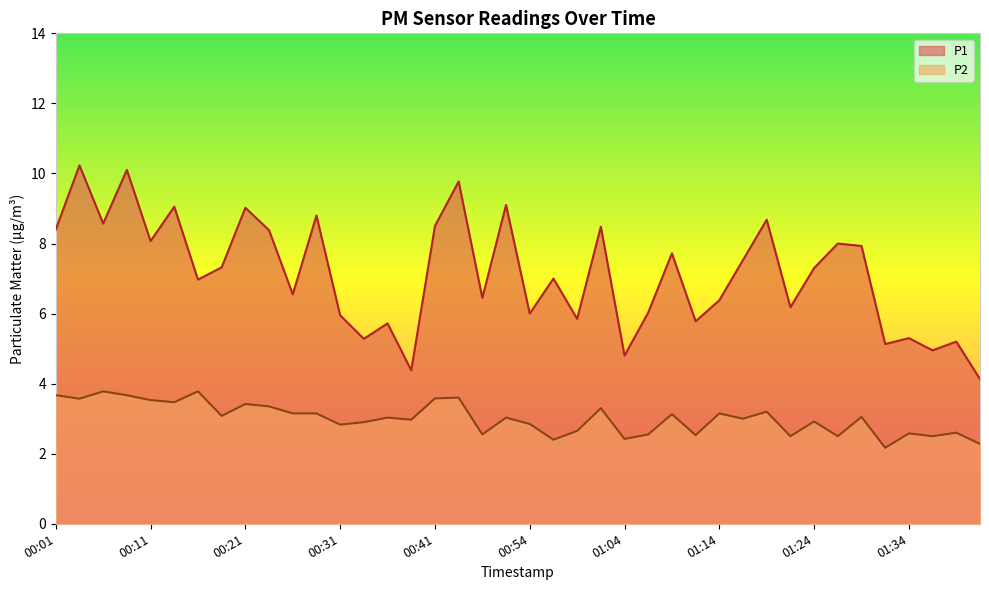

How many lines are shown in the chart?

2